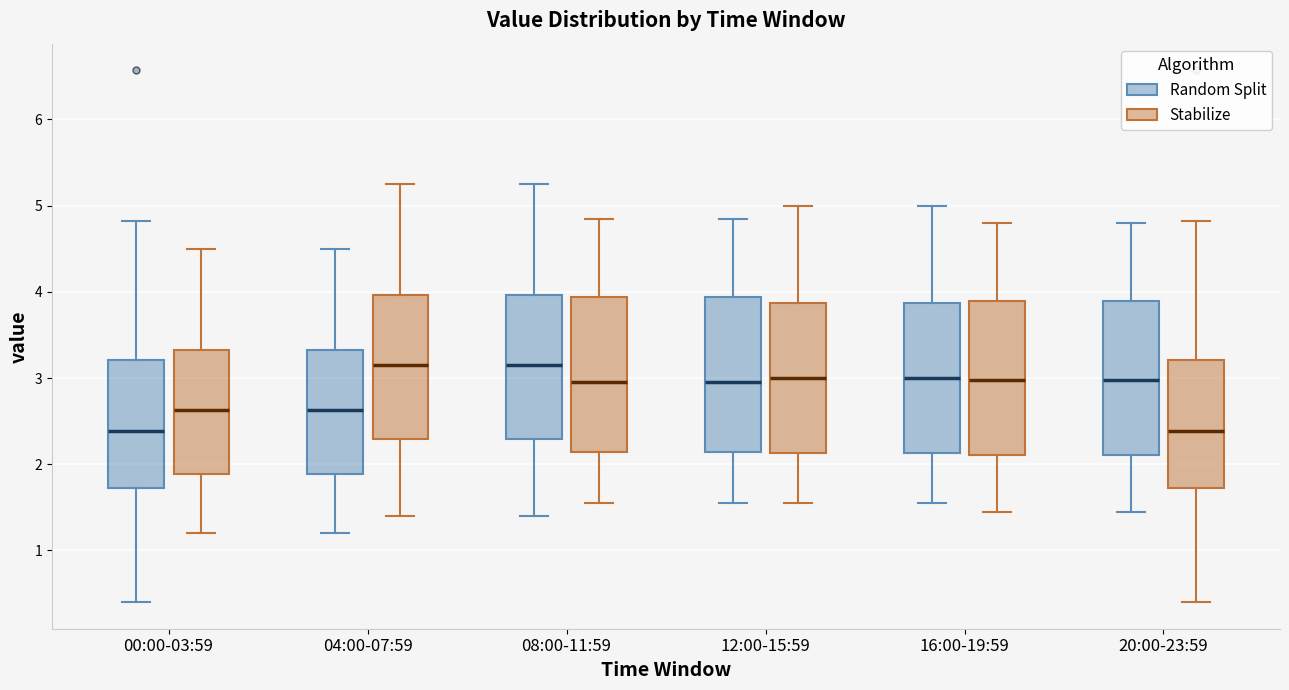

Reading left to right, read every box against the y-axis: the position of its median line, the range the box covers, and the ends of its whiskers. The values are not printed on the chart, so give them approximately, as read against the axis.

00:00-03:59 (Random Split): median 2.4, box 1.7 to 3.2, whiskers 0.4 to 4.8
00:00-03:59 (Stabilize): median 2.6, box 1.9 to 3.3, whiskers 1.2 to 4.5
04:00-07:59 (Random Split): median 2.6, box 1.9 to 3.3, whiskers 1.2 to 4.5
04:00-07:59 (Stabilize): median 3.2, box 2.3 to 4.0, whiskers 1.4 to 5.3
08:00-11:59 (Random Split): median 3.2, box 2.3 to 4.0, whiskers 1.4 to 5.3
08:00-11:59 (Stabilize): median 3.0, box 2.1 to 3.9, whiskers 1.6 to 4.9
12:00-15:59 (Random Split): median 3.0, box 2.1 to 3.9, whiskers 1.6 to 4.9
12:00-15:59 (Stabilize): median 3.0, box 2.1 to 3.9, whiskers 1.6 to 5.0
16:00-19:59 (Random Split): median 3.0, box 2.1 to 3.9, whiskers 1.6 to 5.0
16:00-19:59 (Stabilize): median 3.0, box 2.1 to 3.9, whiskers 1.5 to 4.8
20:00-23:59 (Random Split): median 3.0, box 2.1 to 3.9, whiskers 1.5 to 4.8
20:00-23:59 (Stabilize): median 2.4, box 1.7 to 3.2, whiskers 0.4 to 4.8